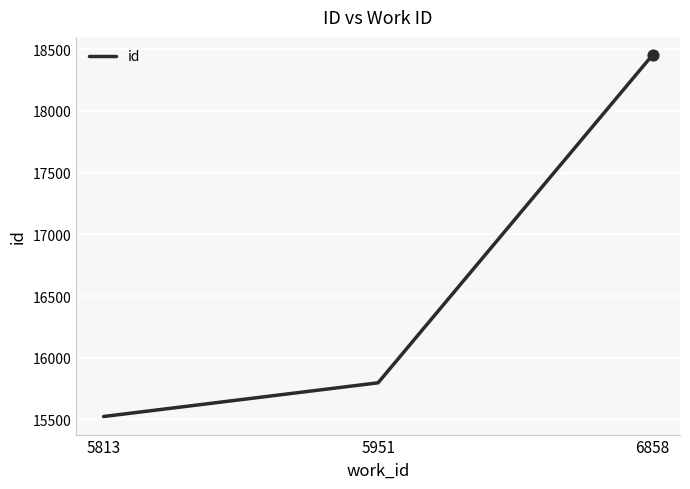

Between 6858 and 5951, which is larger?

6858